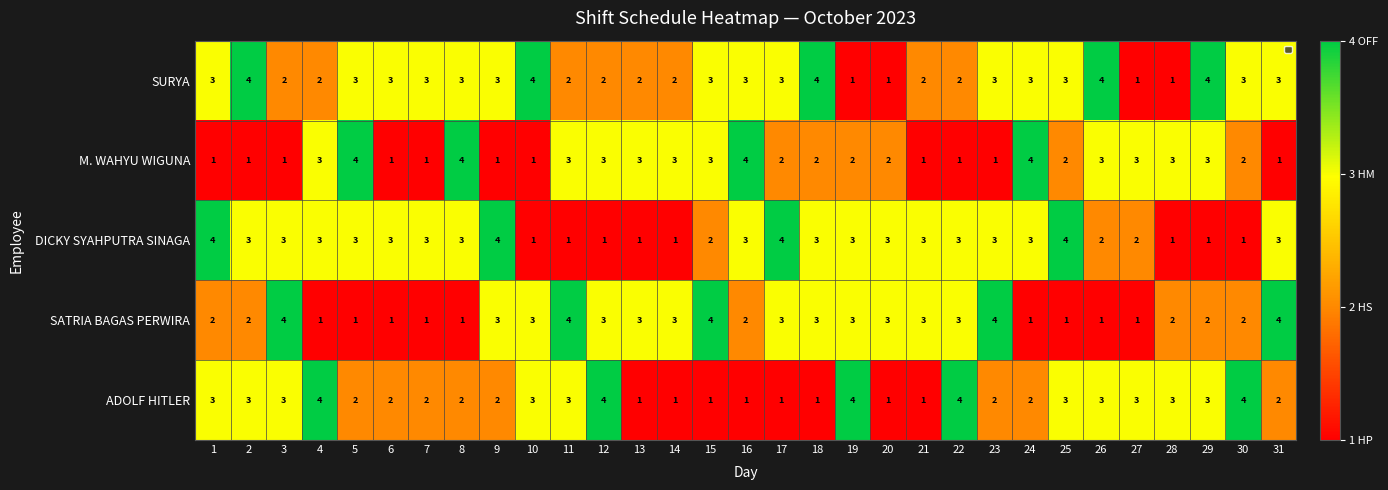

What is the greatest value displayed?

4